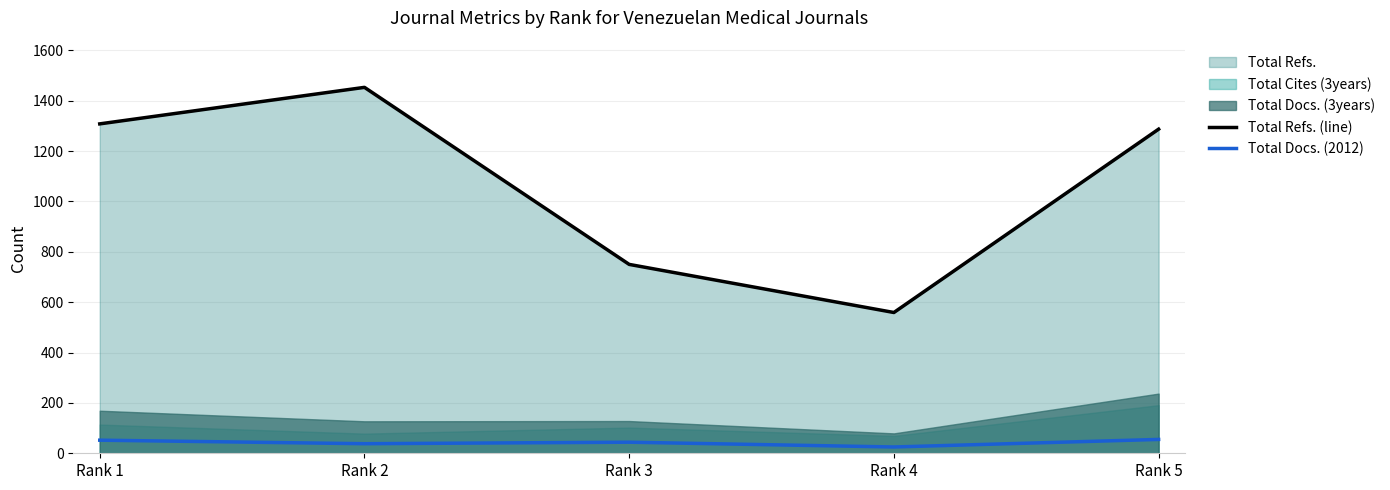

True or false: Total Docs. (2012) and Total Refs. (line) intersect in this chart.

False